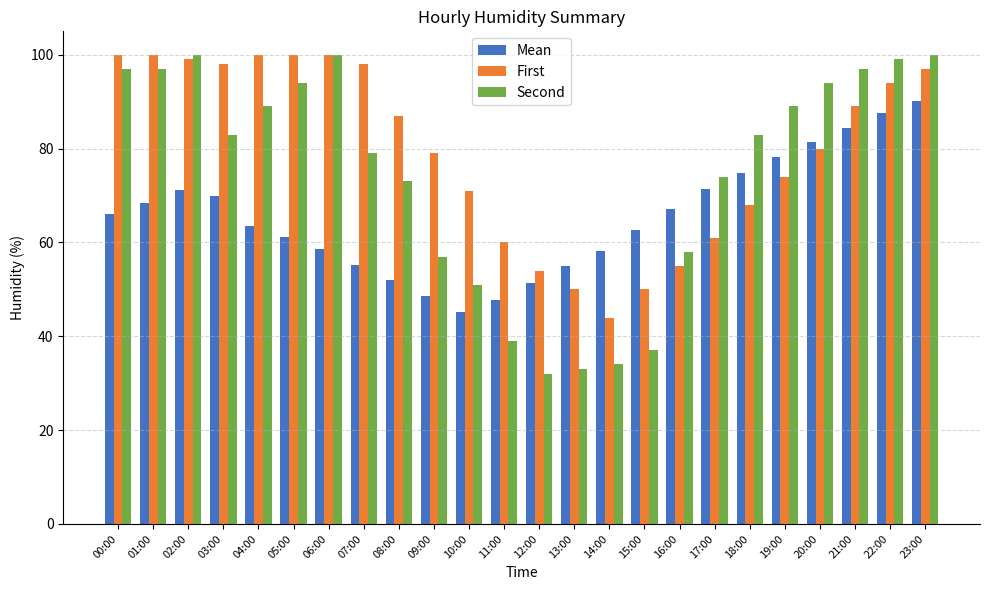

What is the total value across all series at 10:00?

167.1